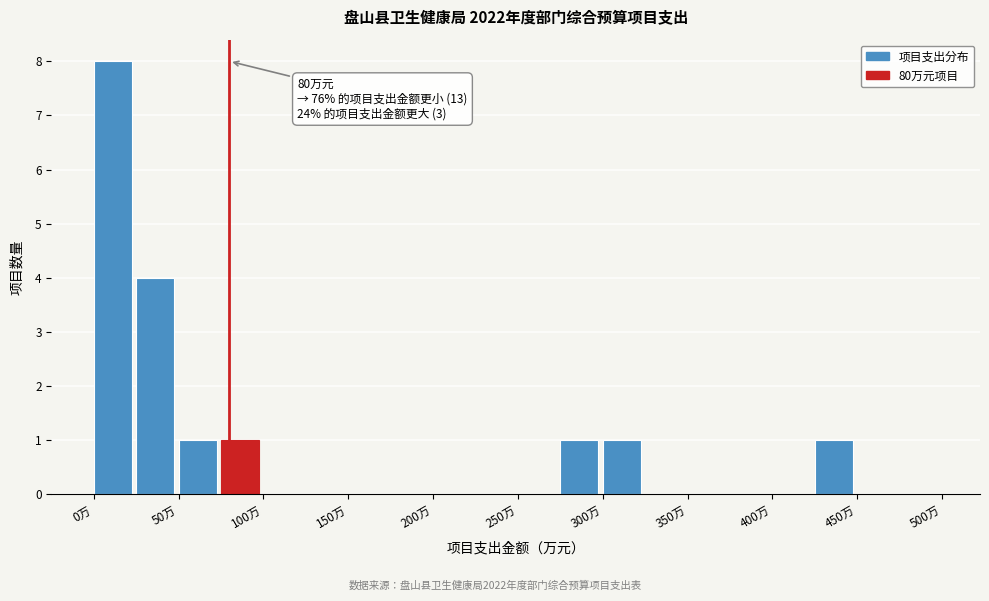

Over which range of the x-axis is the bar tallest?

0 to 25